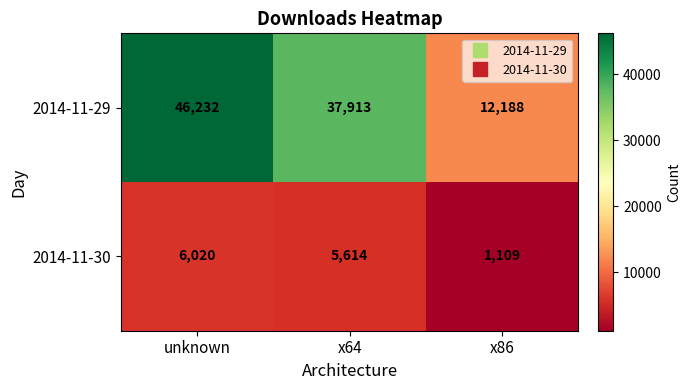

Reading left to right, extract all data points from this chart.

2014-11-29: 46232	37913	12188
2014-11-30: 6020	5614	1109